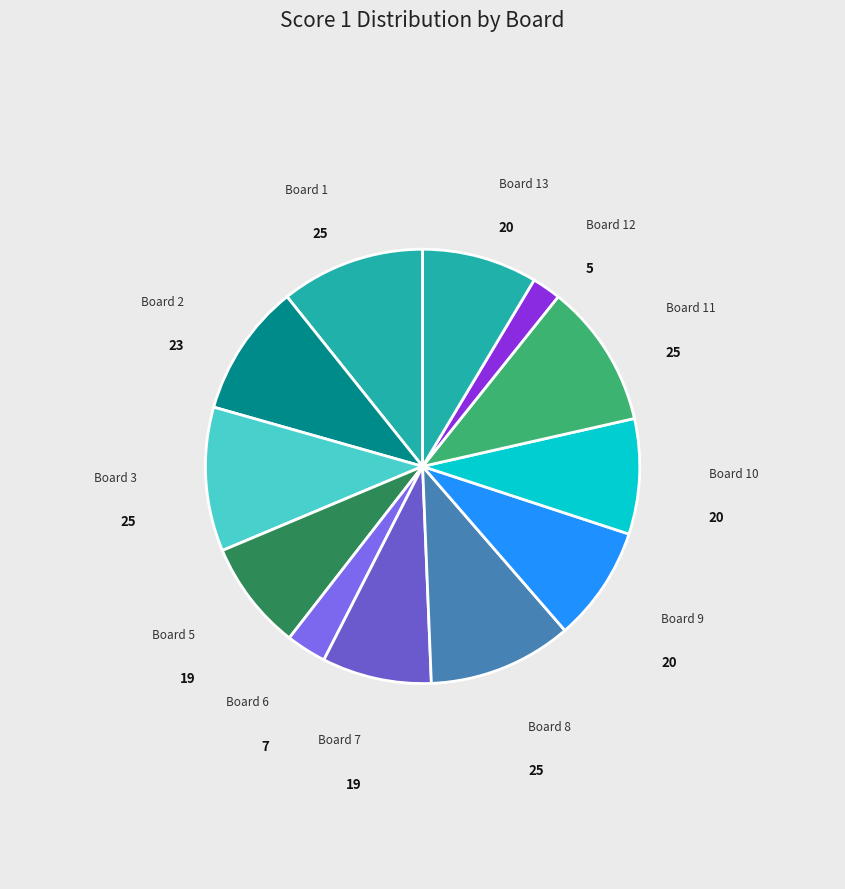

Which slice is the smallest?

Board 12